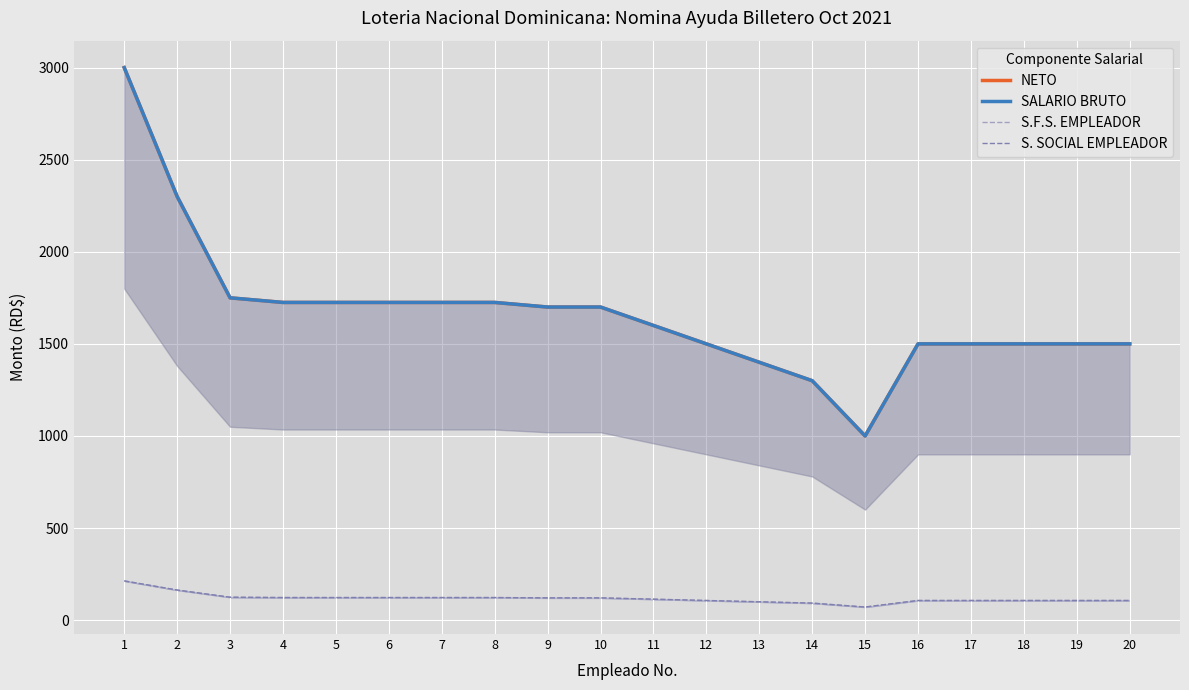

True or false: S.F.S. EMPLEADOR has more than 0 points higher than both neighbors.

False